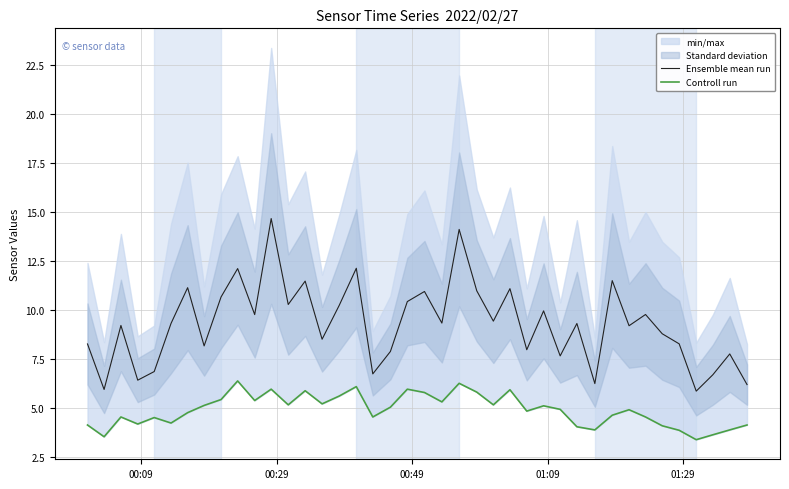

What is the maximum value for Ensemble mean run?

14.7